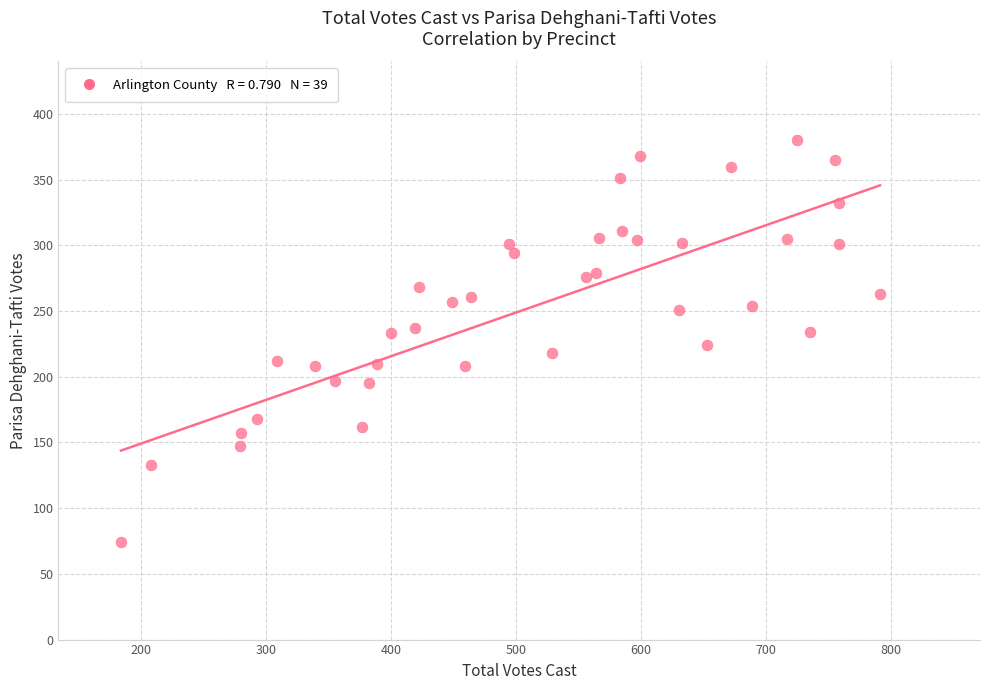

What is the range of Y values (max minus min)?

306